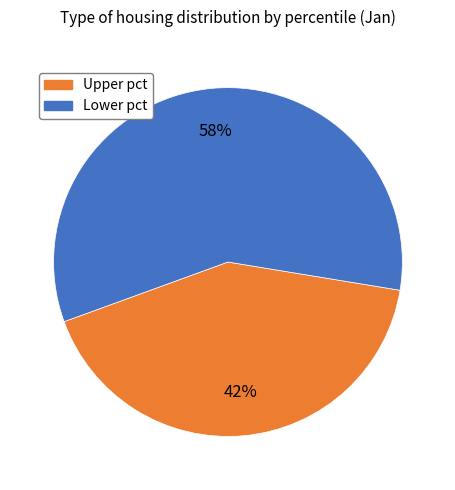

Is there a majority slice in this chart?

Yes